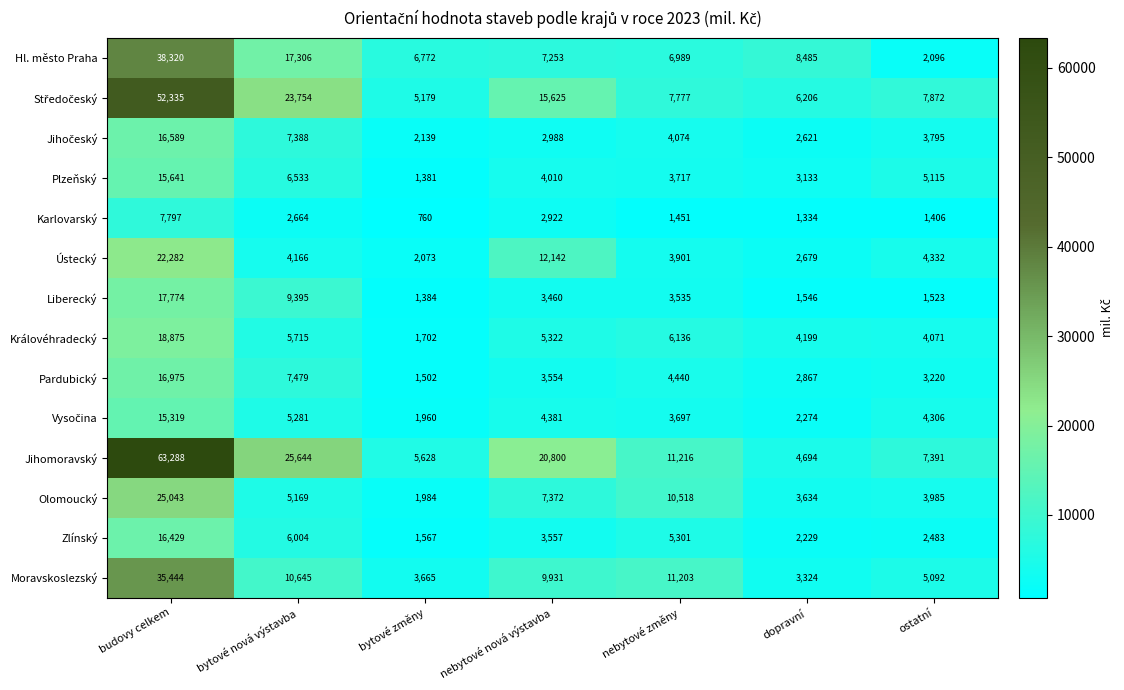

How many series are shown in this chart?

14